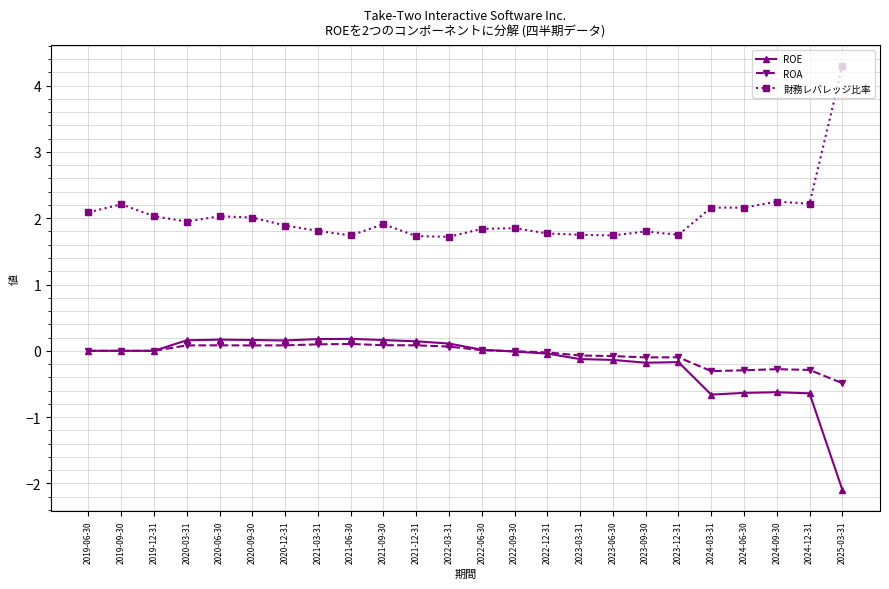

True or false: ROE and 財務レバレッジ比率 intersect in this chart.

False